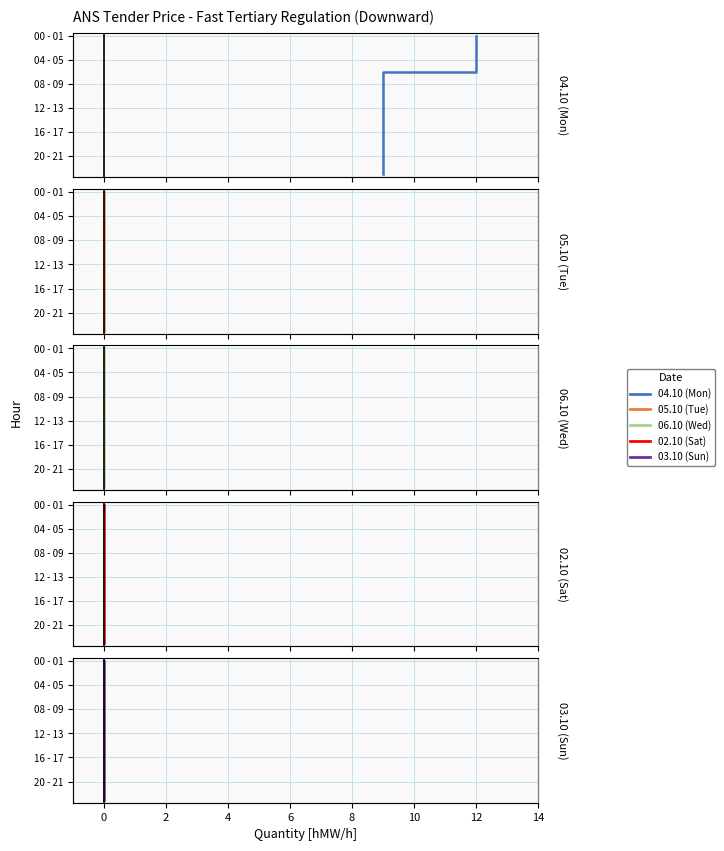

What is the total value across all series at 6?

20